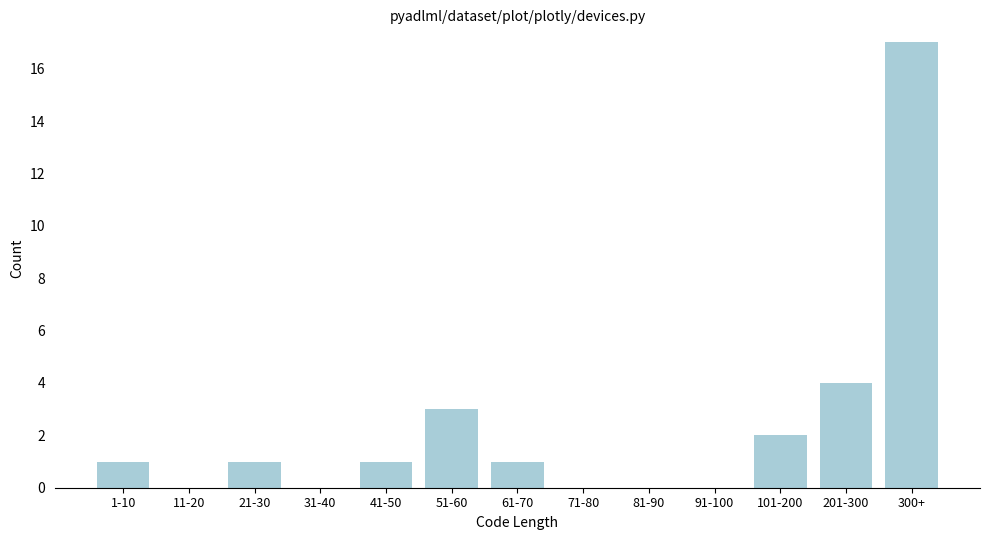

Reading right to left, extract all data points from this chart.

300+=17	201-300=4	101-200=2	91-100=0	81-90=0	71-80=0	61-70=1	51-60=3	41-50=1	31-40=0	21-30=1	11-20=0	1-10=1